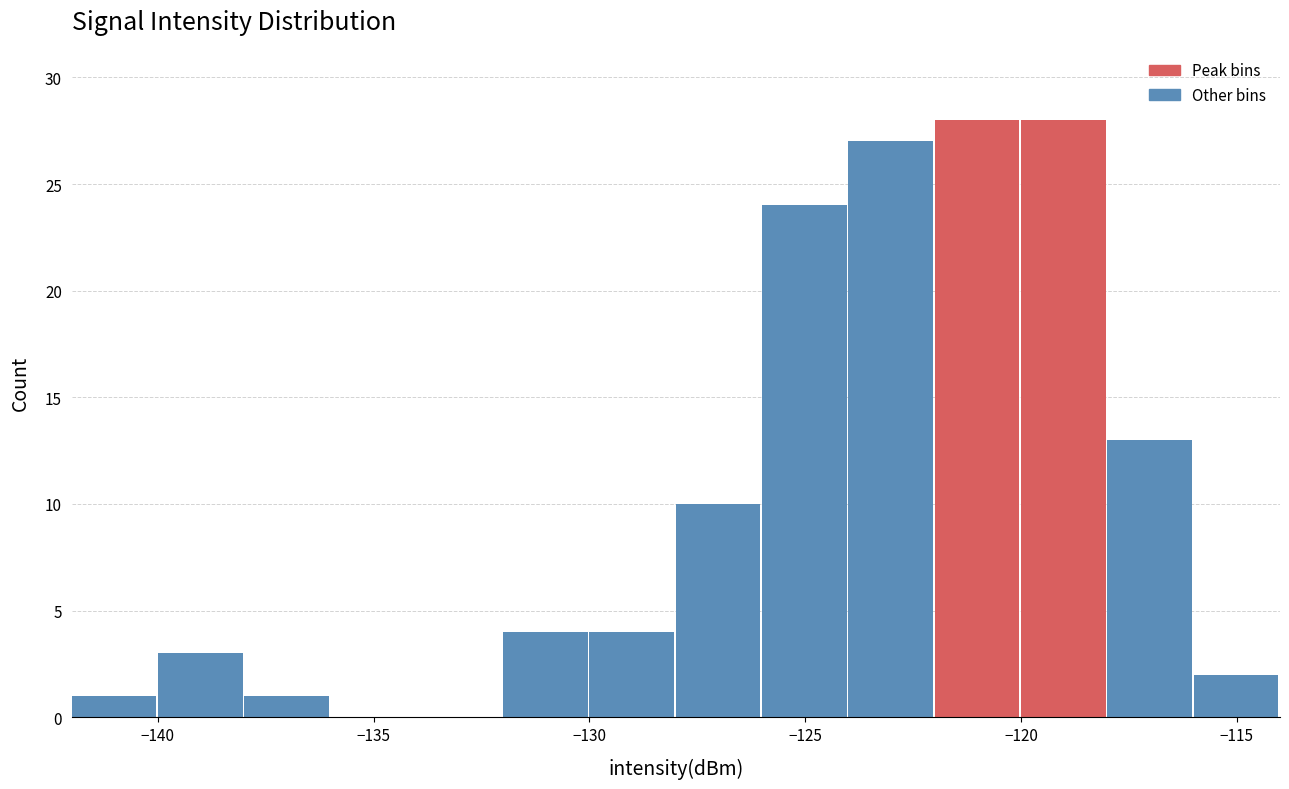

Reading left to right, transcribe this chart: for each bar, give the range it covers on the x-axis and its height. The values are not printed on the chart, so give them approximately, as read against the axis.

-142 to -140: 1
-140 to -138: 3
-138 to -136: 1
-136 to -134: 0
-134 to -132: 0
-132 to -130: 4
-130 to -128: 4
-128 to -126: 10
-126 to -124: 24
-124 to -122: 27
-122 to -120: 28
-120 to -118: 28
-118 to -116: 13
-116 to -114: 2